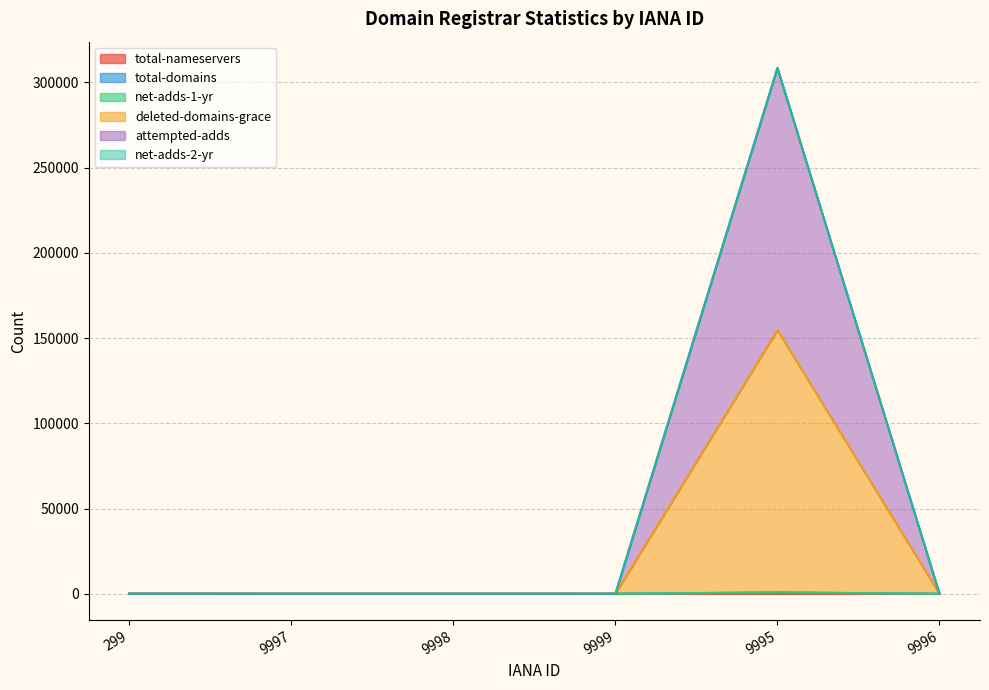

Which has a higher value, 299 or 9998?

299